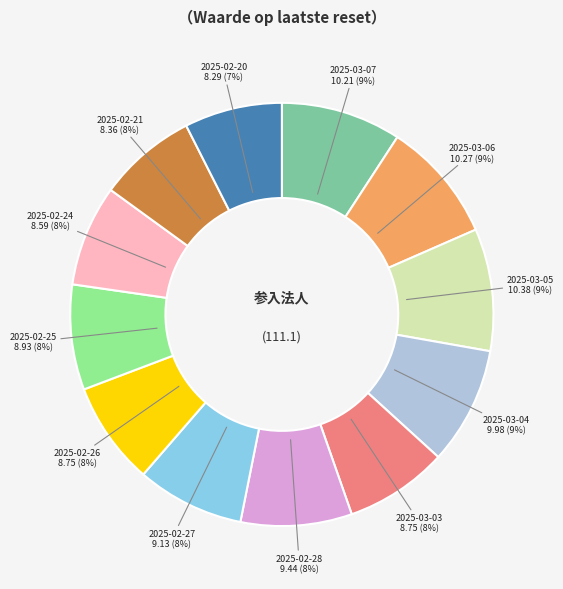

To the nearest percent, what is the combined percentage of 2025-02-25 and 2025-03-06?

17%